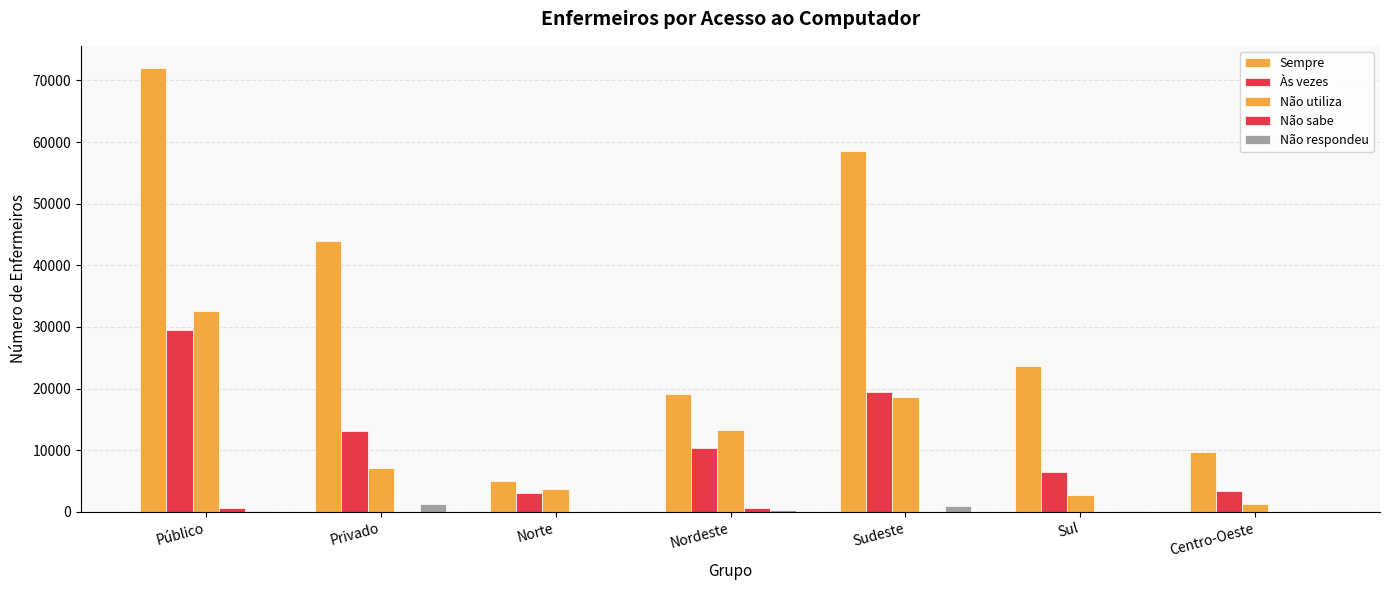

Which series has the widest spread of values?

Sempre